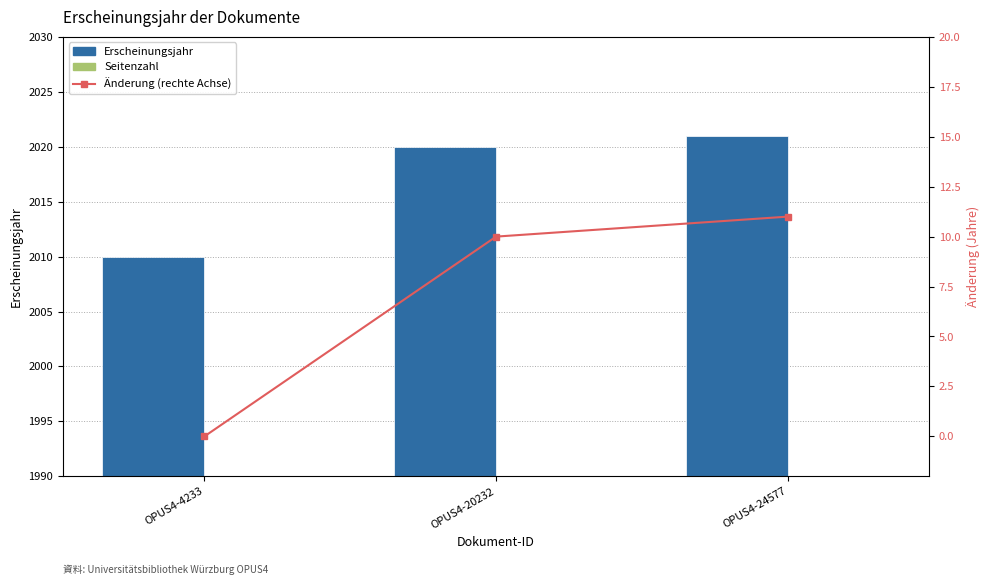

At how many categories does at least one series exceed 1225?

3